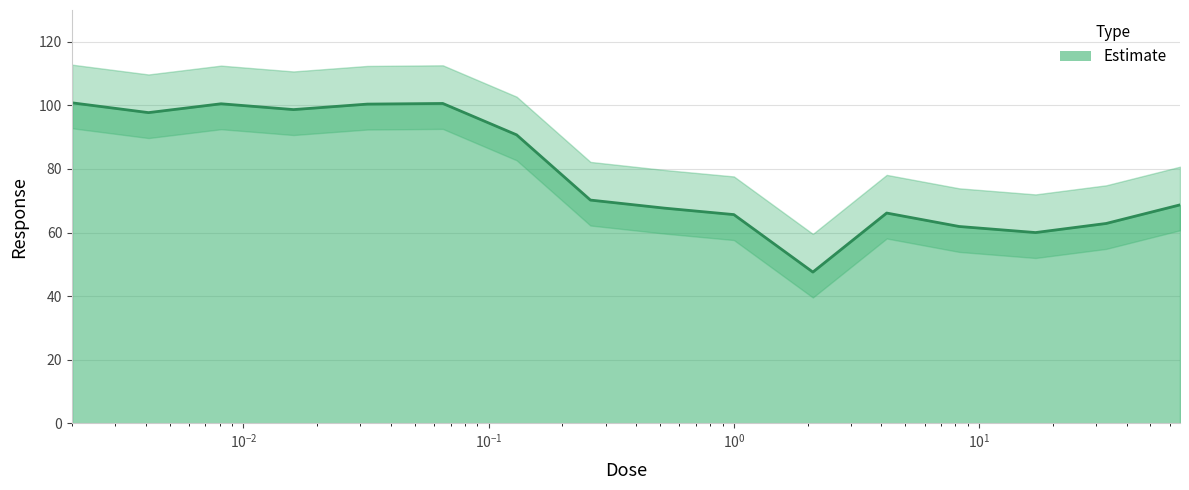

What is the ratio of the value at 1.0 to the value at 0.0081?

0.7